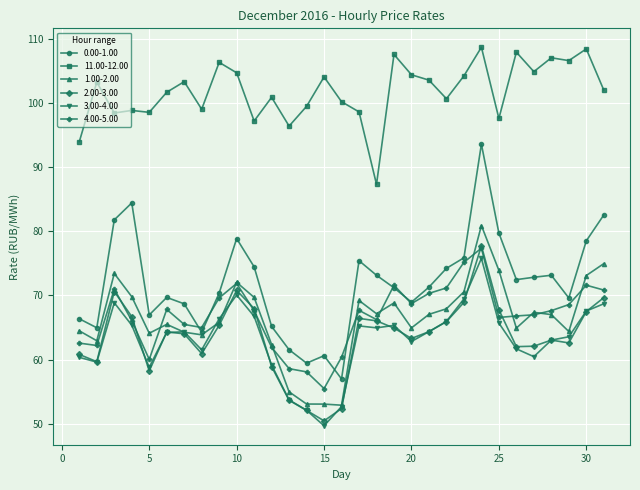

What is the value of the 4.00-5.00 point at the 17th from the left?

67.7